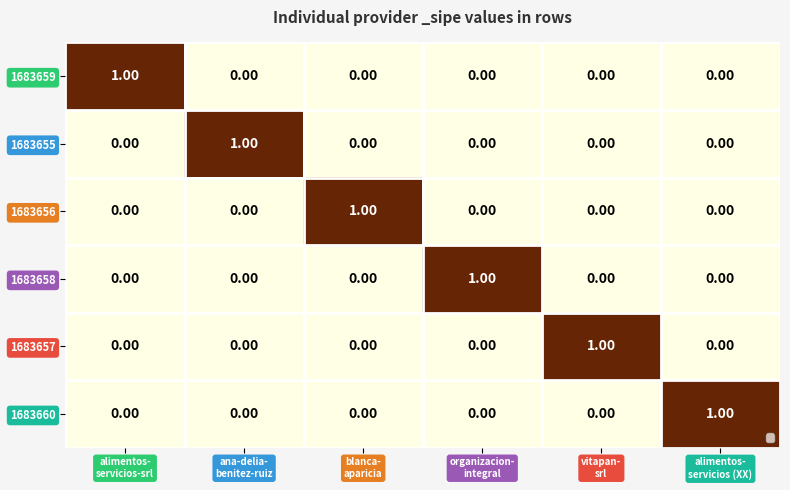

At how many categories does at least one series exceed 0?

6